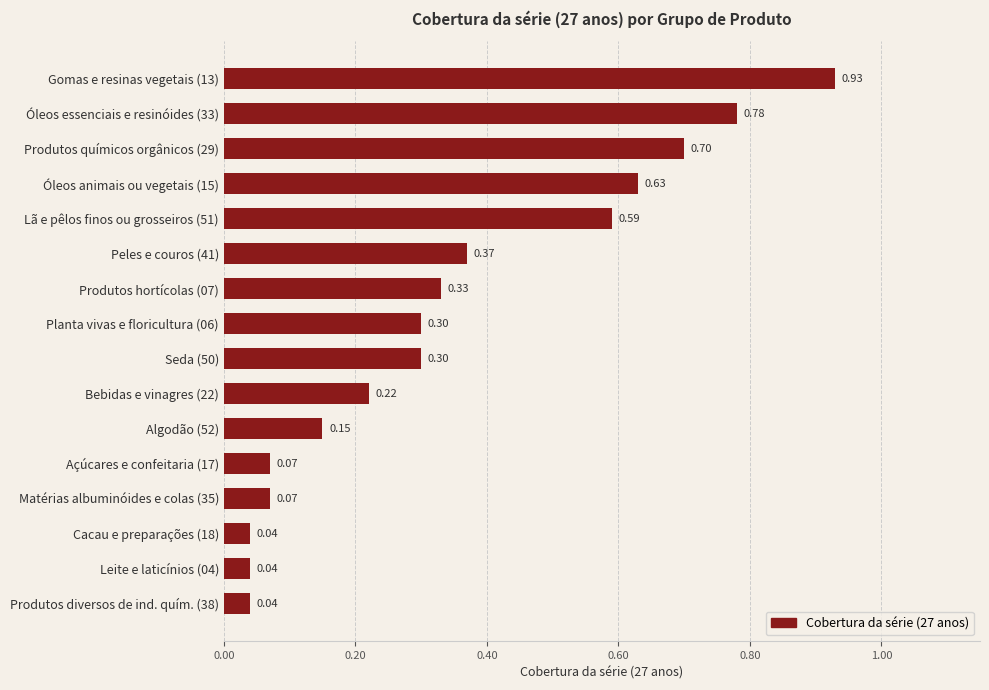

What is the sum of all values?

5.6